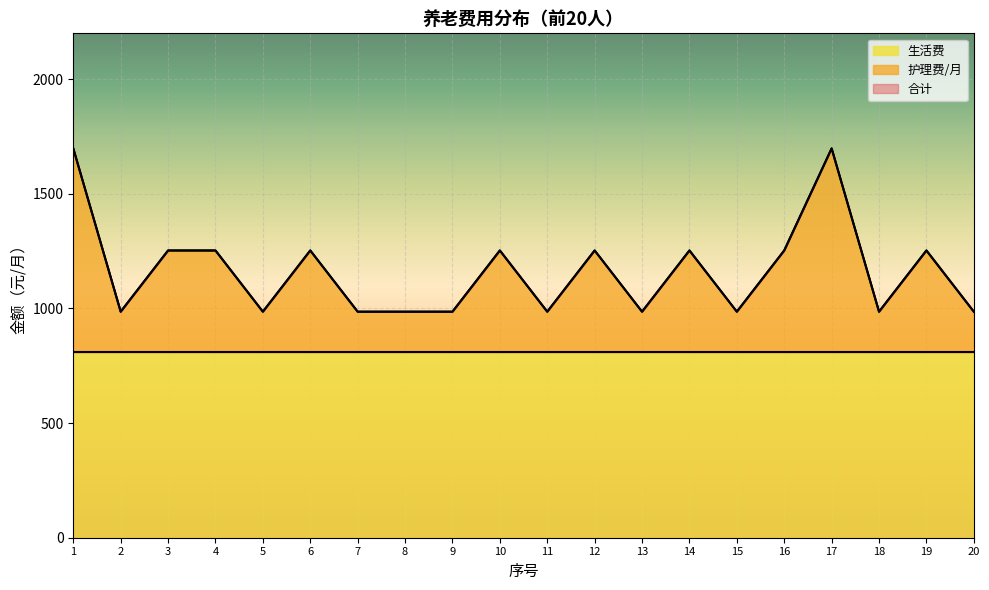

Where is 合计 nearest to the value 1341?

3